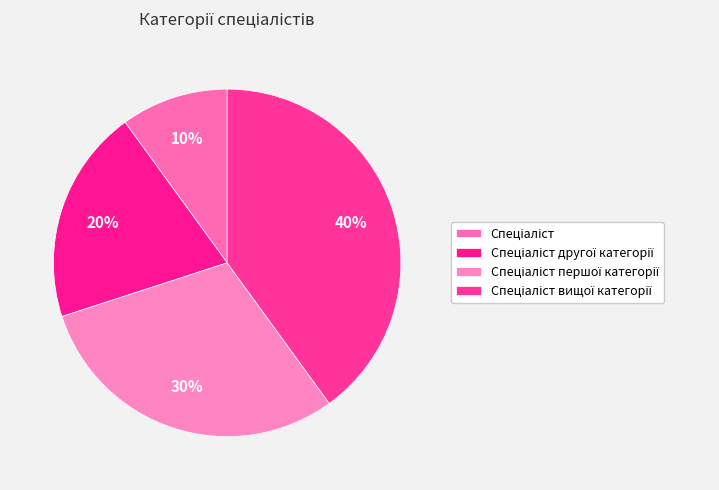

To the nearest percent, what portion does Спеціаліст другої категорії represent?

20%